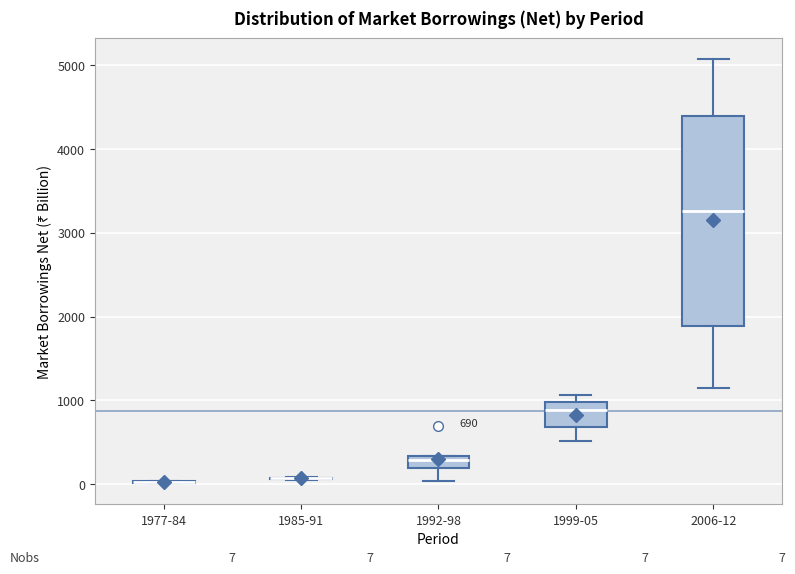

Which box is the tallest, from its lower edge to its upper edge?

2006-12